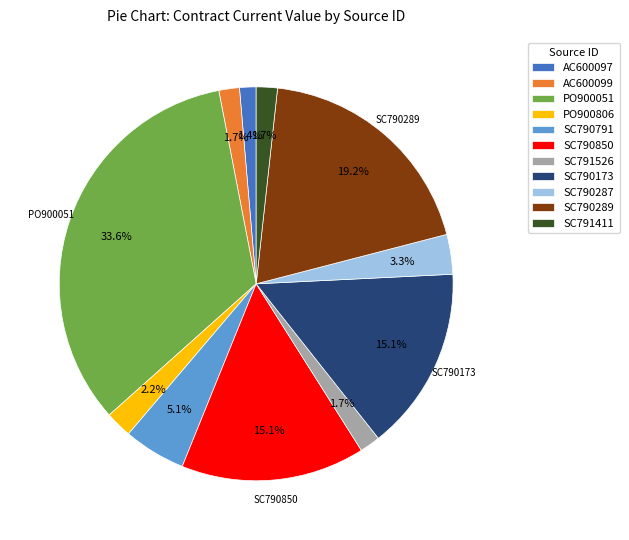

Count the number of slices in the pie.

11